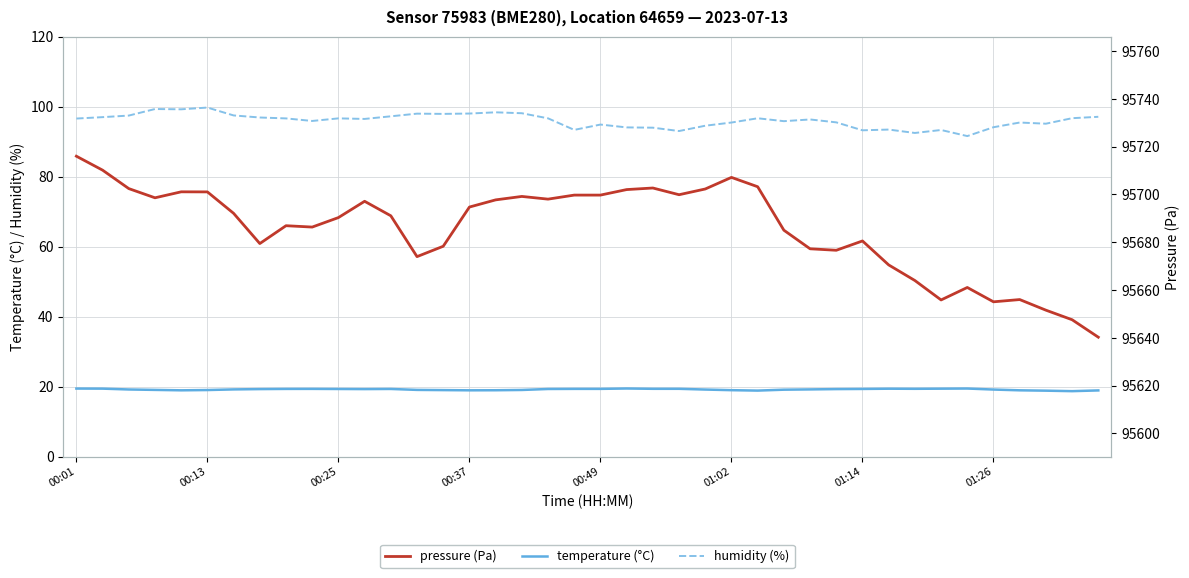

What is the minimum value for humidity (%)?

91.6